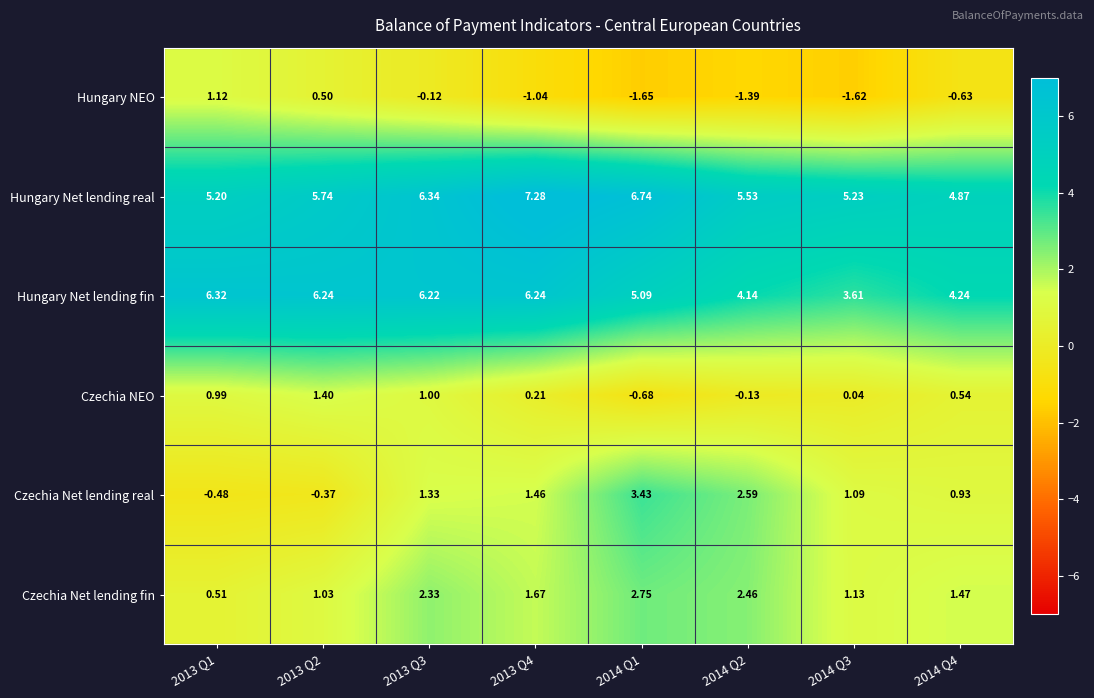

At which category is the sum across all series the highest?

2013 Q3